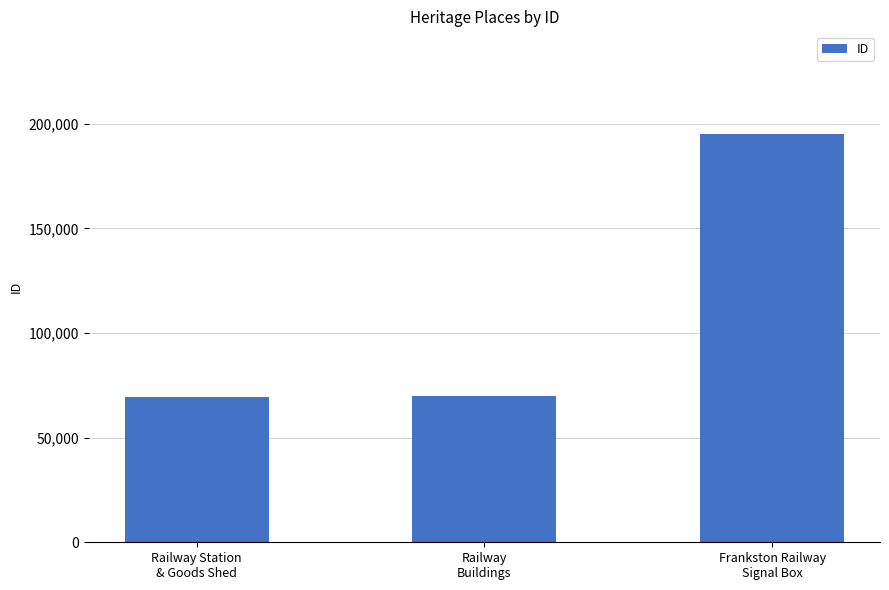

What is the value of the 2nd bar from the left?

70099